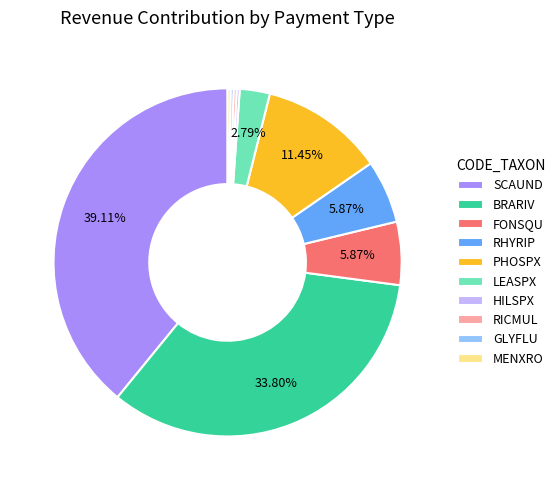

To the nearest percent, what is the combined percentage of RICMUL and GLYFLU?

1%